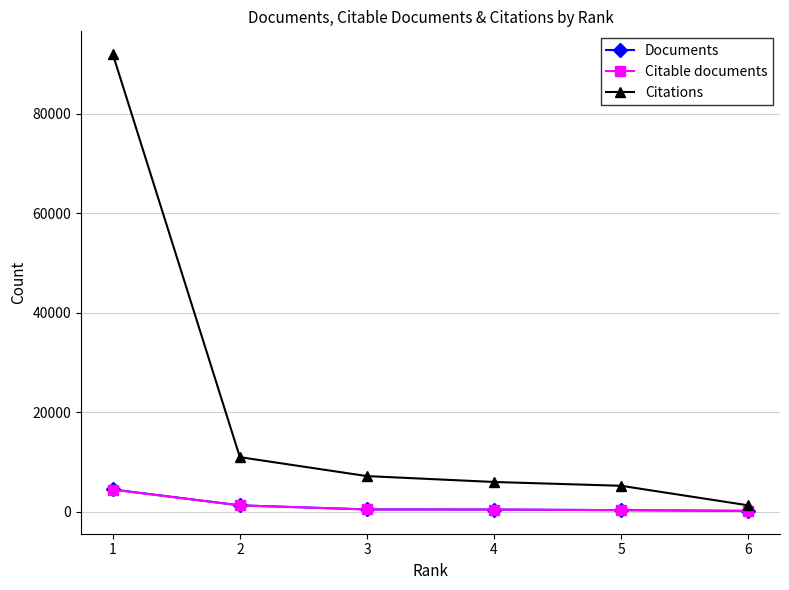

How many series are shown in this chart?

3